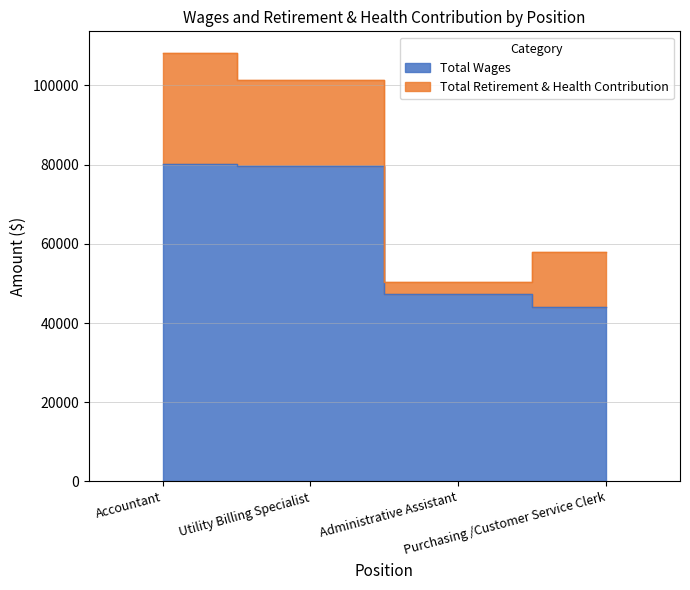

The value at Administrative Assistant is 47321. True or false?

True